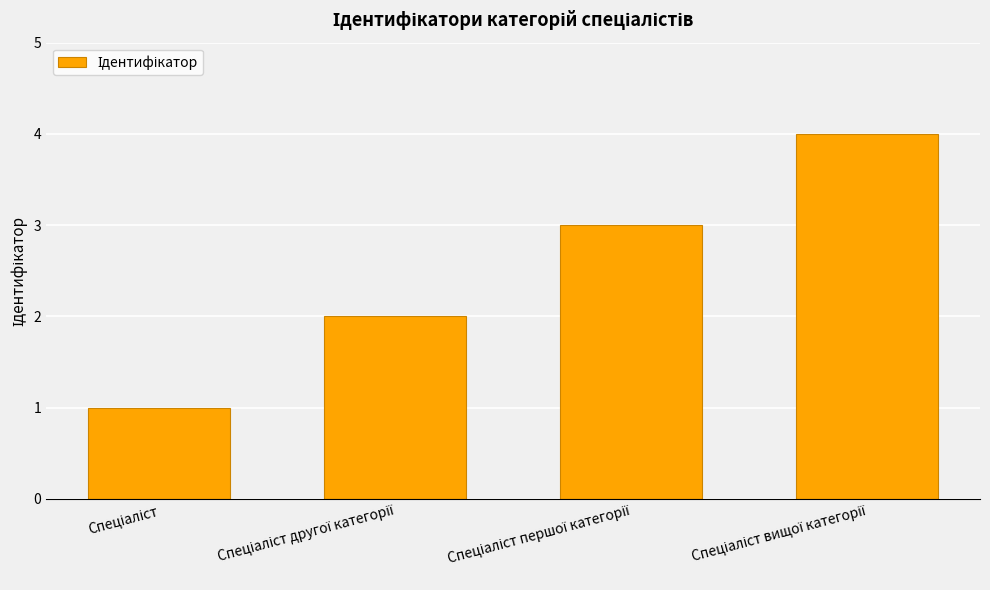

What is the sum of all values?

10